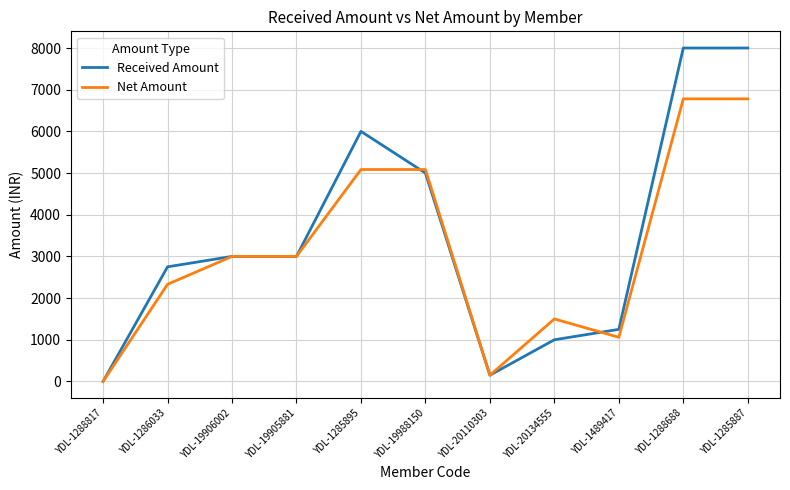

What is the spread (max minus min) of values at YDL-1489417?

190.7